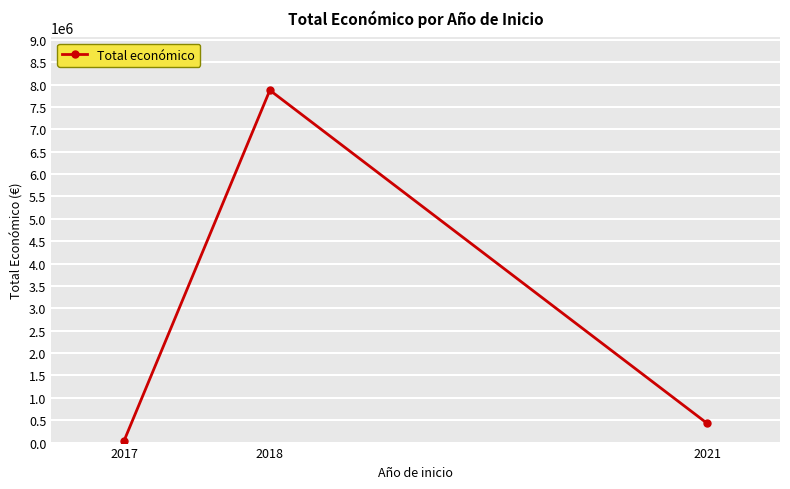

The chart shows a value of 430411 at 2021. True or false?

True